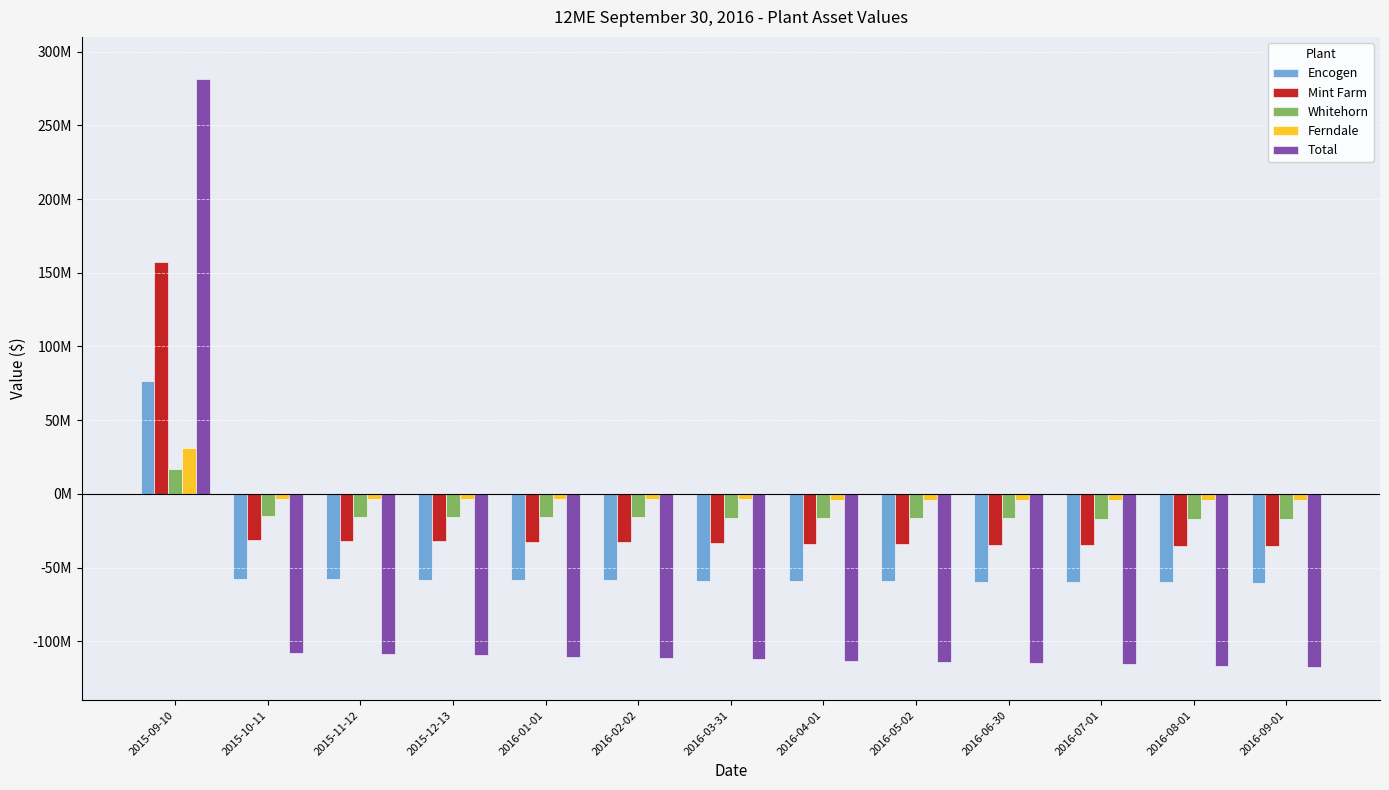

Are the bars horizontal?

No